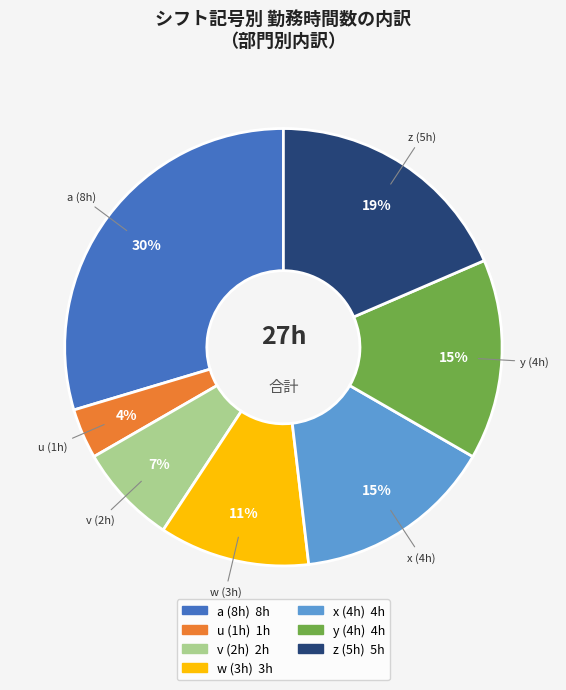

The x (4h) slice represents 15% of the pie. True or false?

True